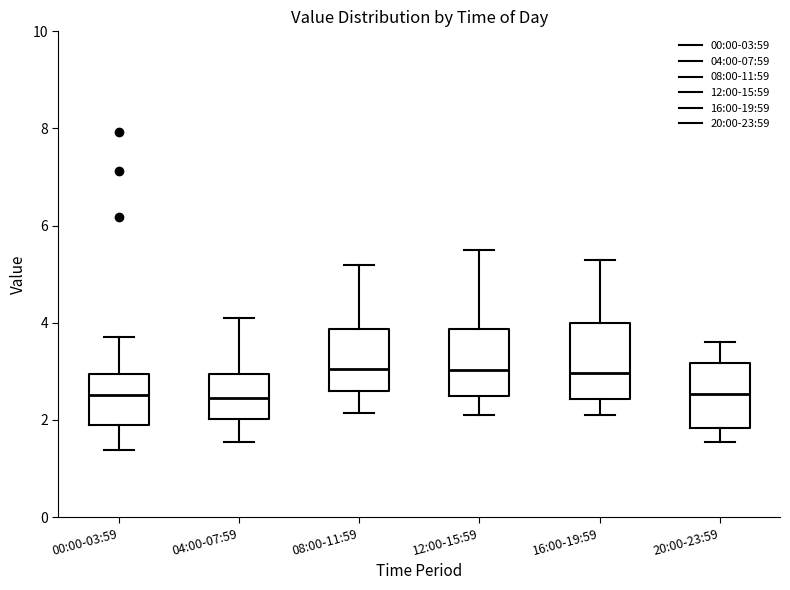

Where is the lower edge of the box for 08:00-11:59 on the y-axis? The values are not printed on the chart, so give them approximately, as read against the axis.

2.6